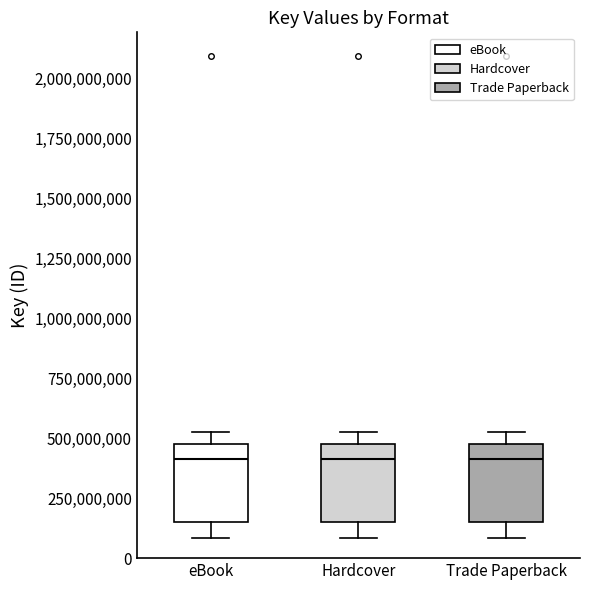

Reading left to right, read every box against the y-axis: the position of its median line, the range the box covers, and the ends of its whiskers. The values are not printed on the chart, so give them approximately, as read against the axis.

eBook: median 400000000, box 150000000 to 450000000, whiskers 100000000 to 550000000
Hardcover: median 400000000, box 150000000 to 450000000, whiskers 100000000 to 550000000
Trade Paperback: median 400000000, box 150000000 to 450000000, whiskers 100000000 to 550000000